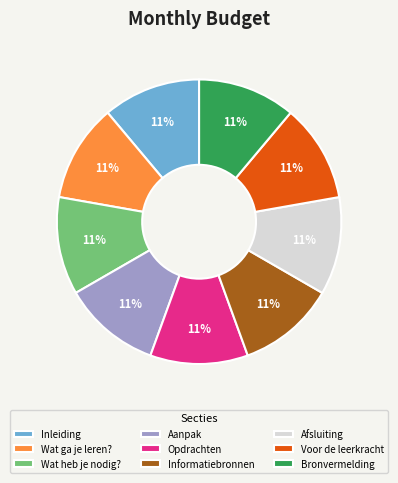

Is Bronvermelding the majority of the pie?

No